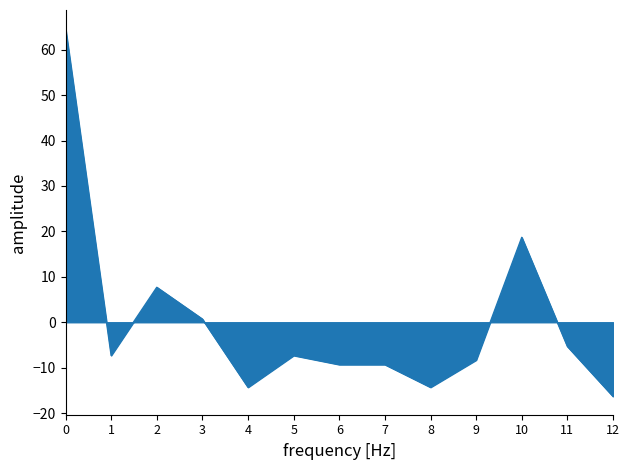

Between 10 and 12, which is larger?

10